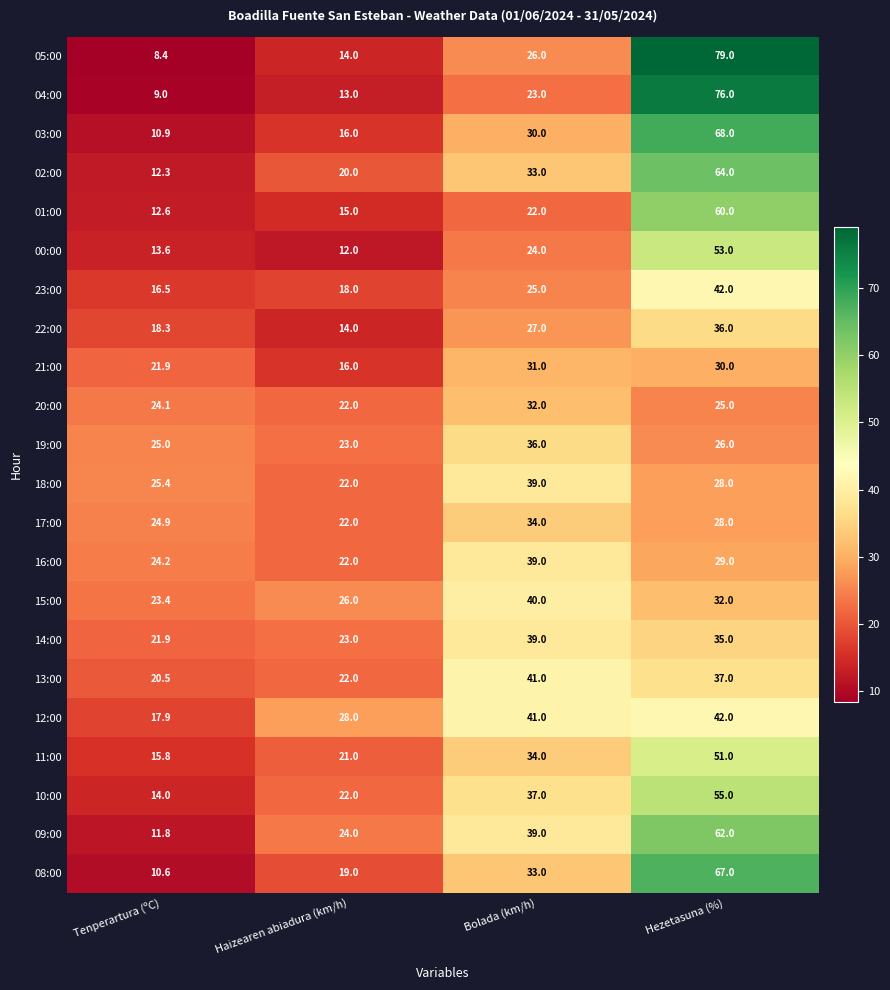

Which series has the largest total across all categories?

09:00